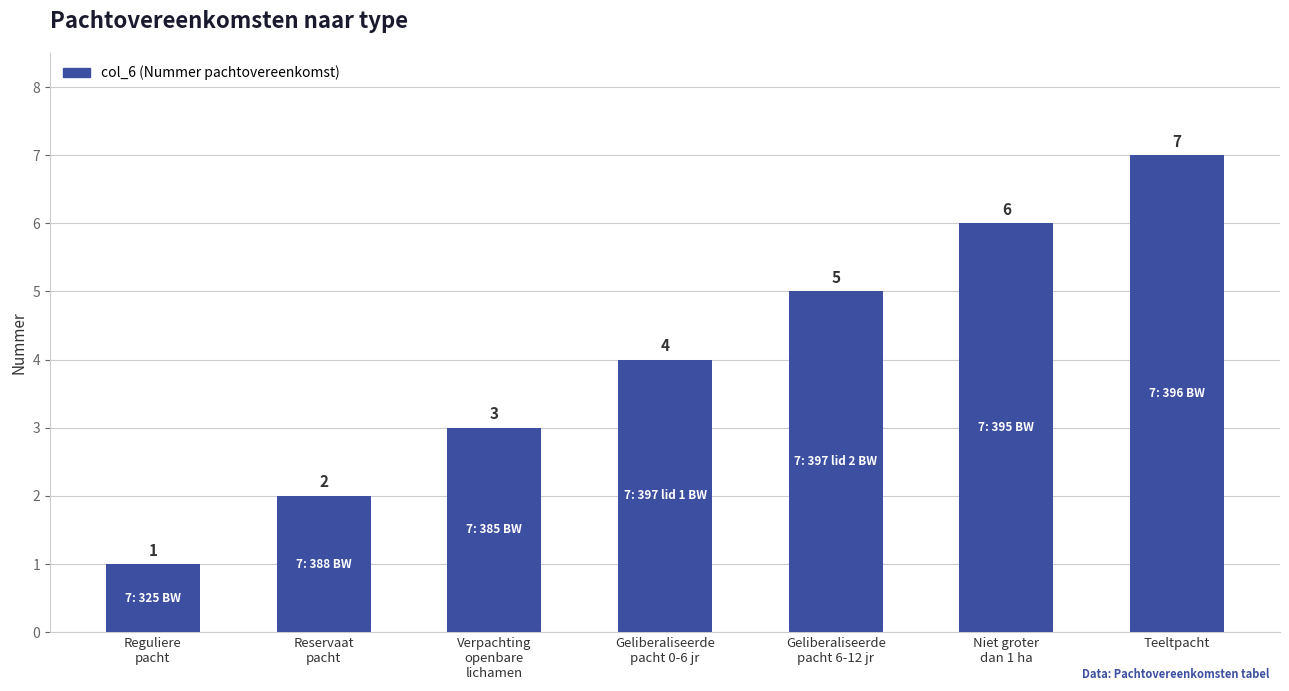

Which has a higher value, Teeltpacht or Niet groter
dan 1 ha?

Teeltpacht